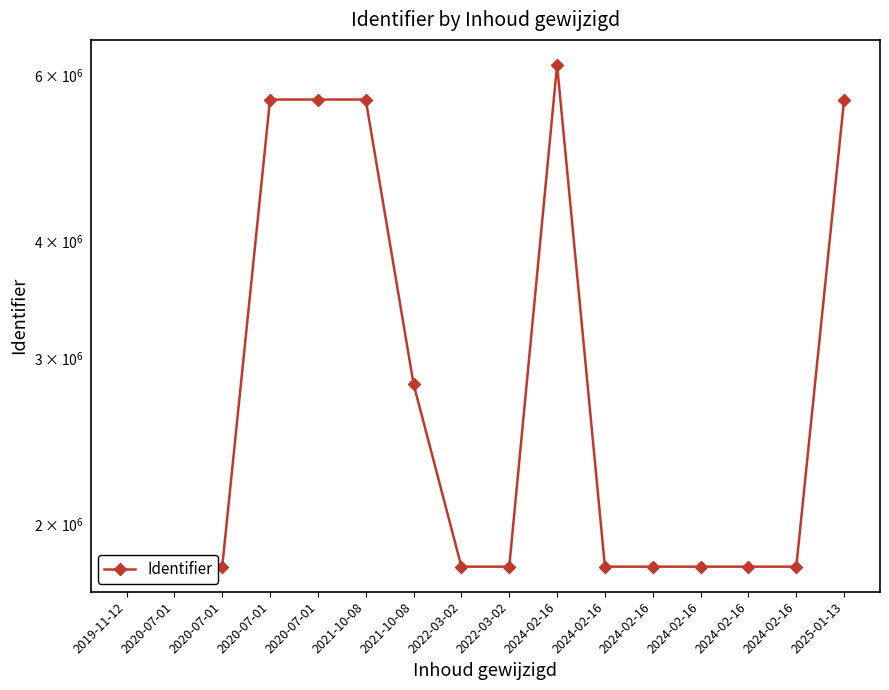

Rank the categories by value from highest to lowest.

2024-02-16, 2020-07-01, 2020-07-01, 2021-10-08, 2025-01-13, 2021-10-08, 2022-03-02, 2022-03-02, 2024-02-16, 2024-02-16, 2024-02-16, 2024-02-16, 2024-02-16, 2020-07-01, 2020-07-01, 2019-11-12